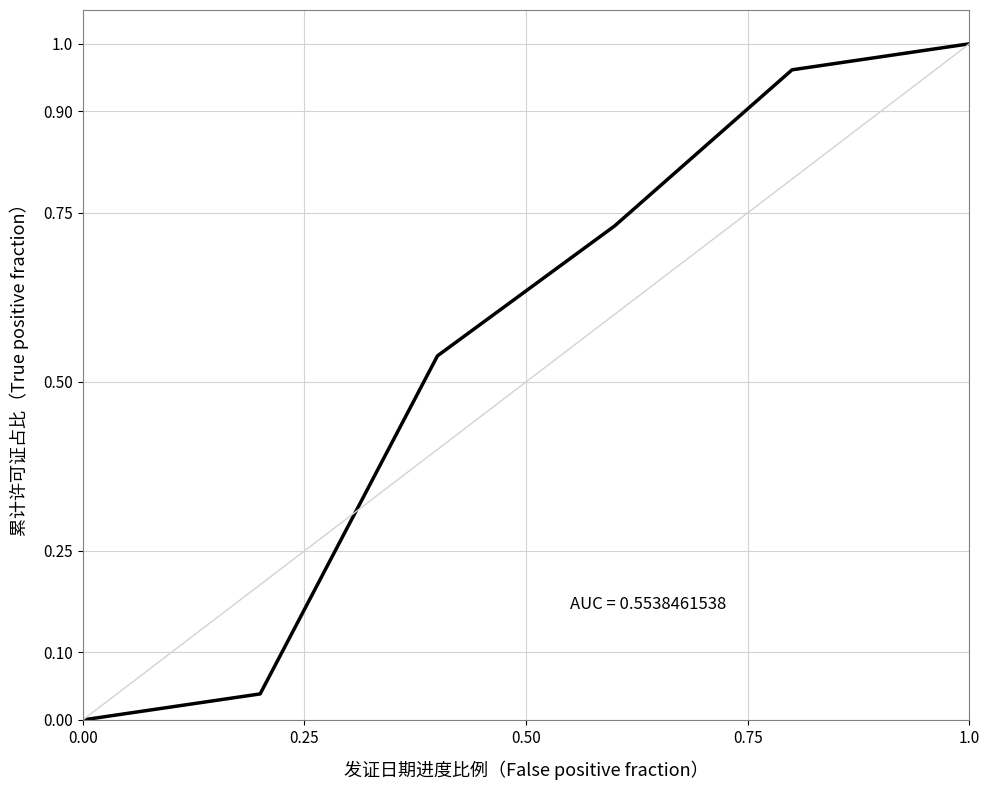

True or false: there are more than 0 points higher than both neighbors.

False